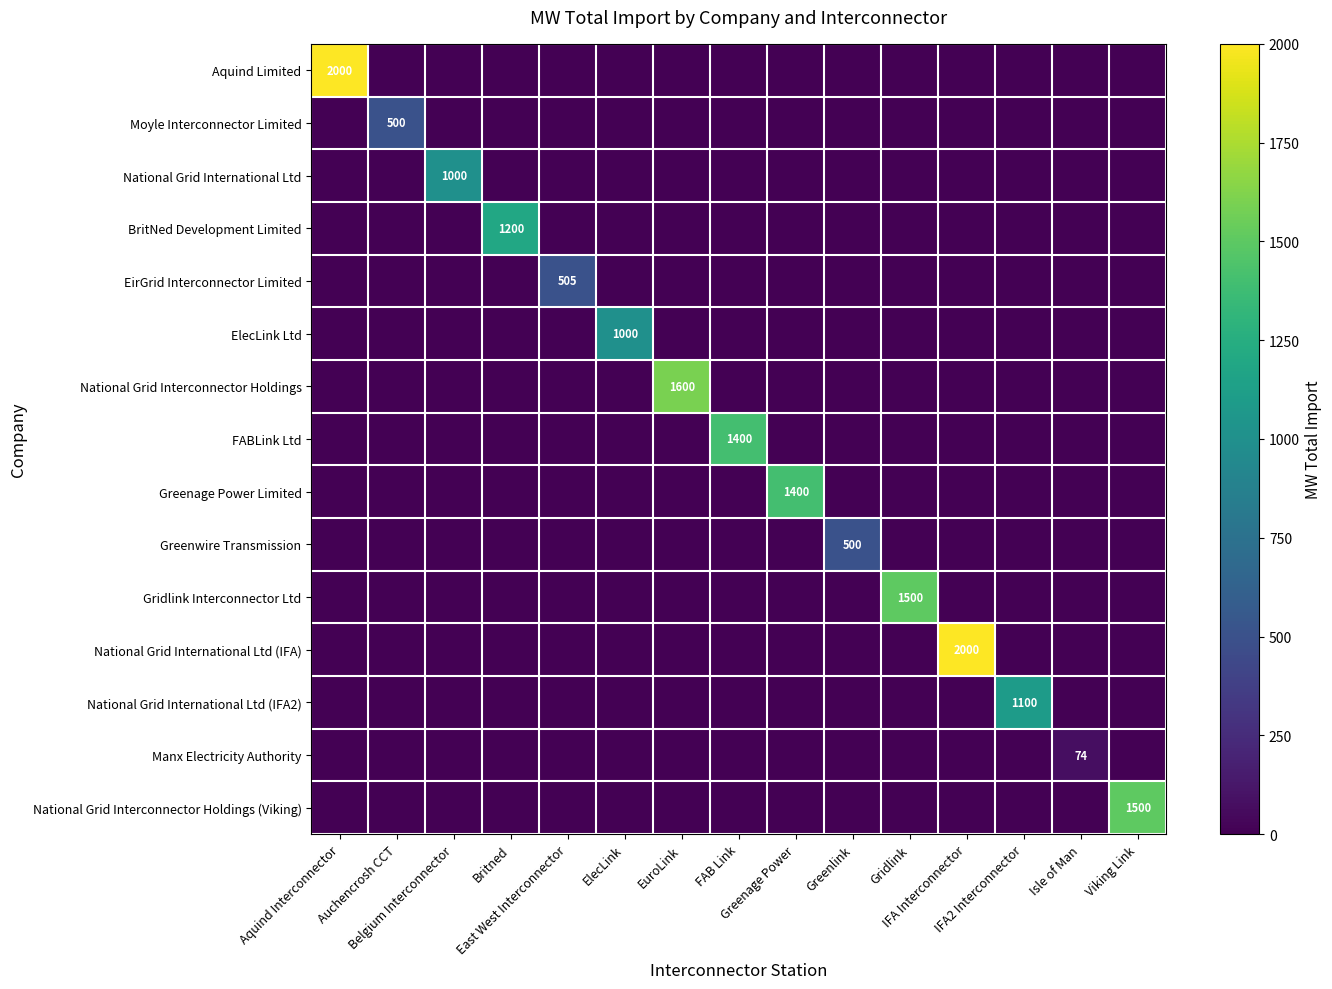

How many data points in National Grid International Ltd are above 0?

1